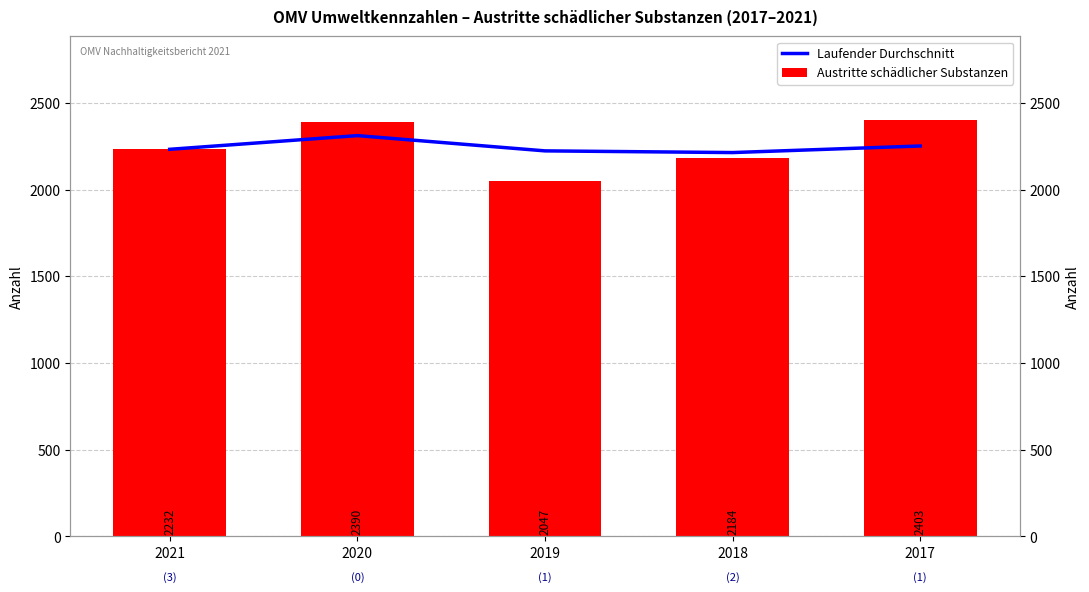

What is the sum of all Austritte schädlicher Substanzen values?

11256.0